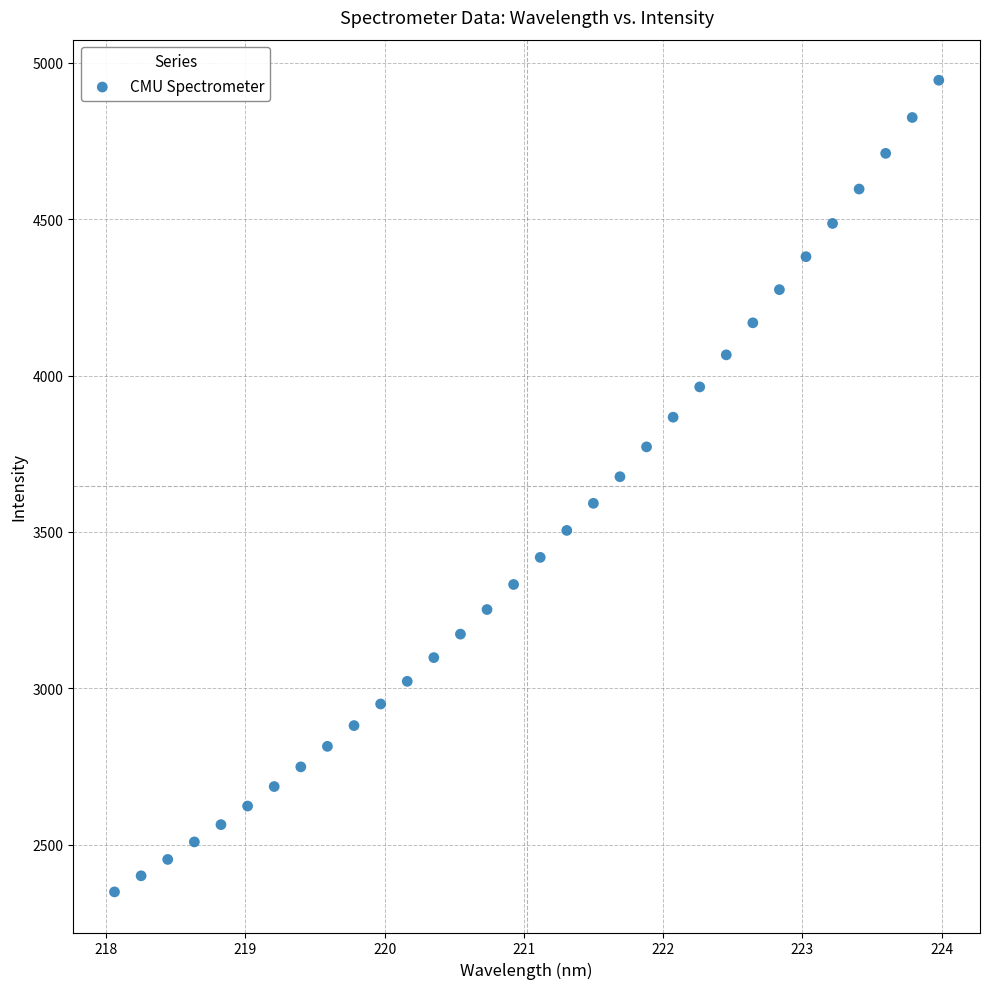

What is the range of X values (max minus min)?

5.9